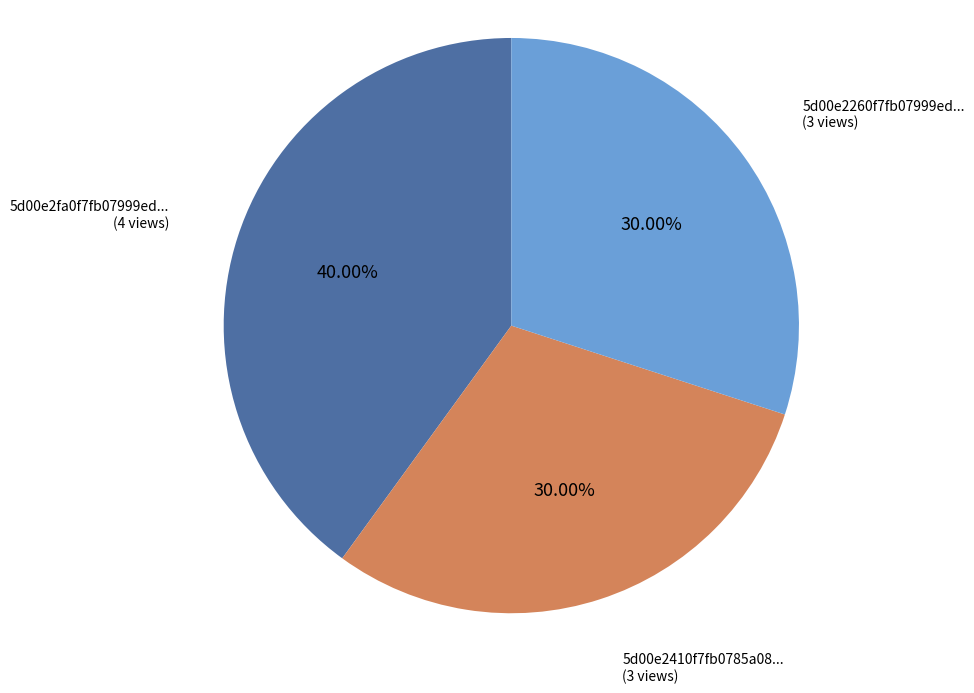

Is there a majority slice in this chart?

No